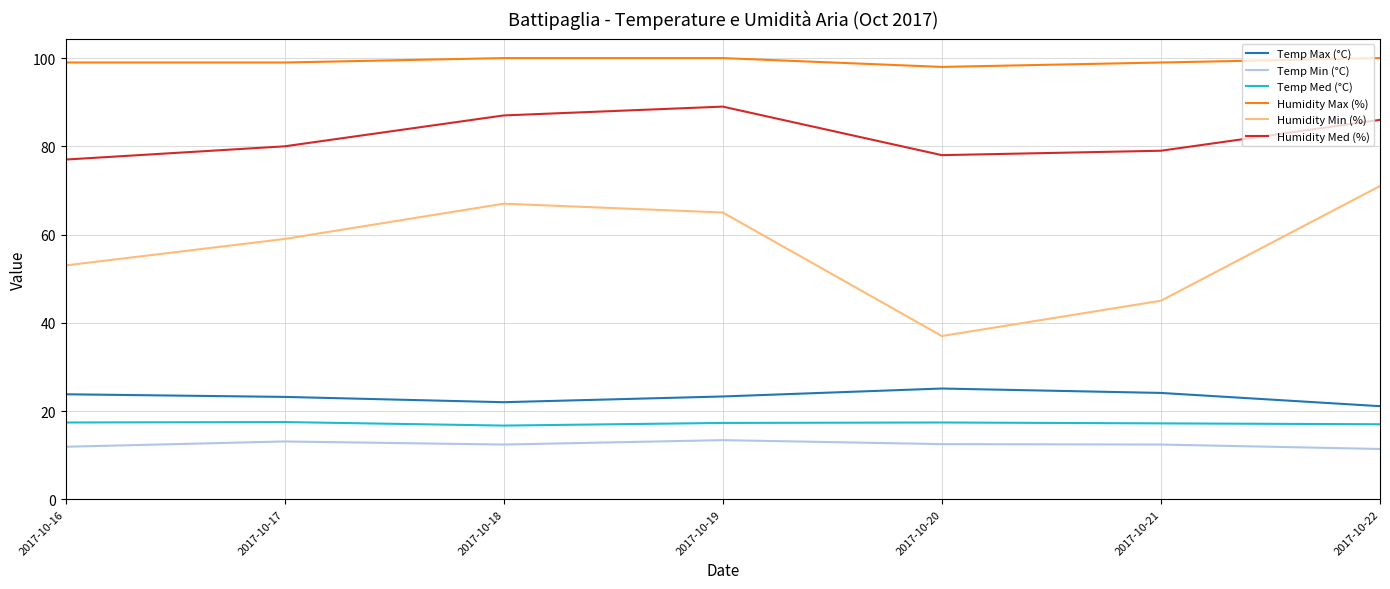

True or false: Humidity Med (%) and Humidity Min (%) intersect in this chart.

False